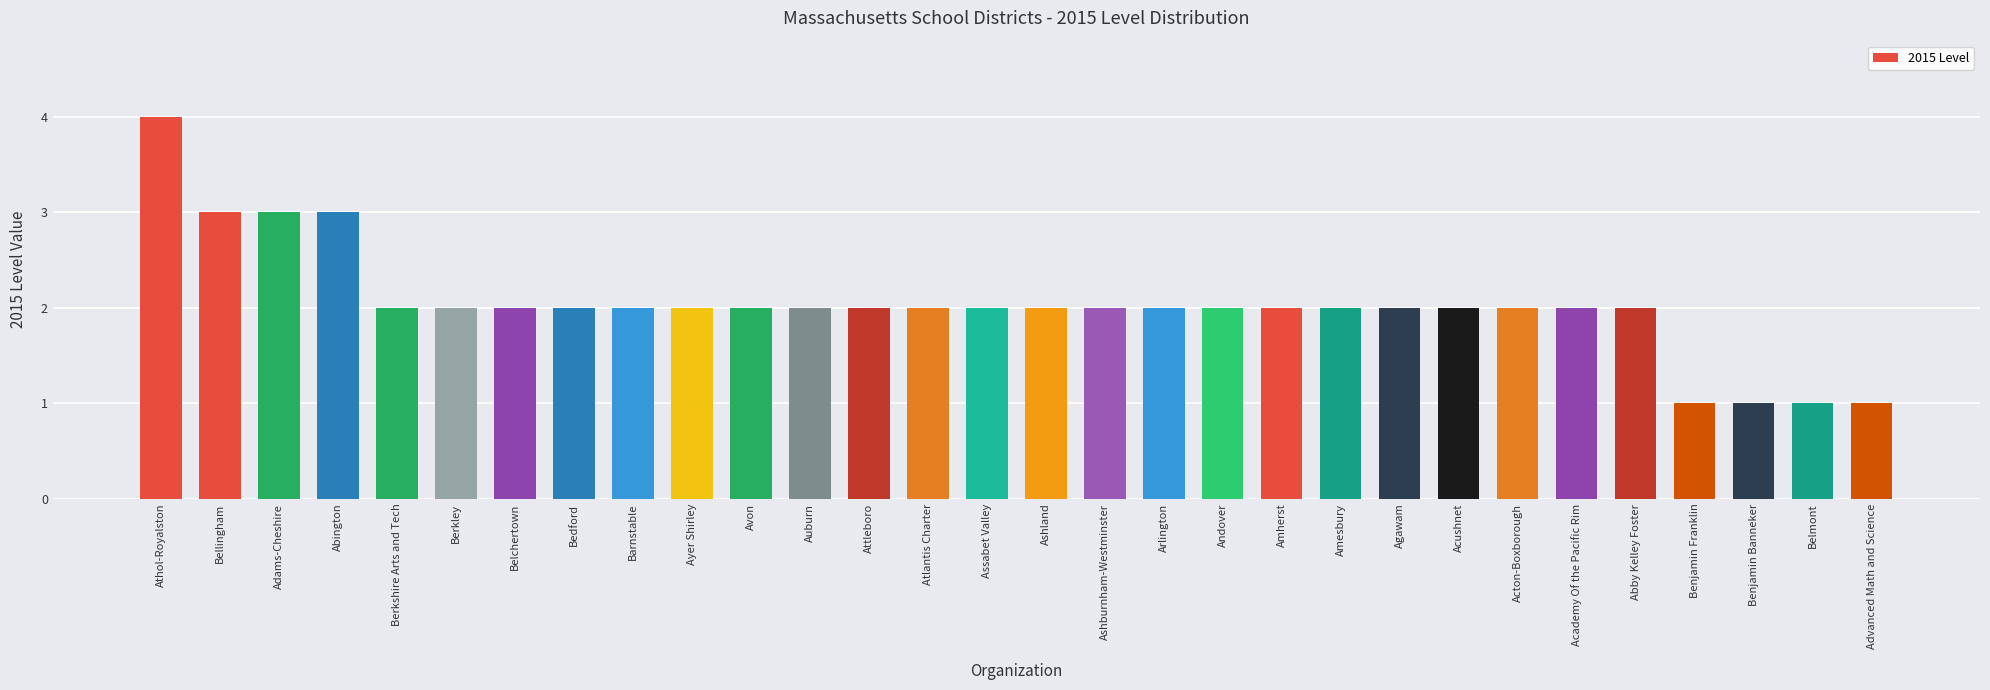

Reading left to right, transcribe all the data shown in this chart.

Athol-Royalston=4	Bellingham=3	Adams-Cheshire=3	Abington=3	Berkshire Arts and Tech=2	Berkley=2	Belchertown=2	Bedford=2	Barnstable=2	Ayer Shirley=2	Avon=2	Auburn=2	Attleboro=2	Atlantis Charter=2	Assabet Valley=2	Ashland=2	Ashburnham-Westminster=2	Arlington=2	Andover=2	Amherst=2	Amesbury=2	Agawam=2	Acushnet=2	Acton-Boxborough=2	Academy Of the Pacific Rim=2	Abby Kelley Foster=2	Benjamin Franklin=1	Benjamin Banneker=1	Belmont=1	Advanced Math and Science=1